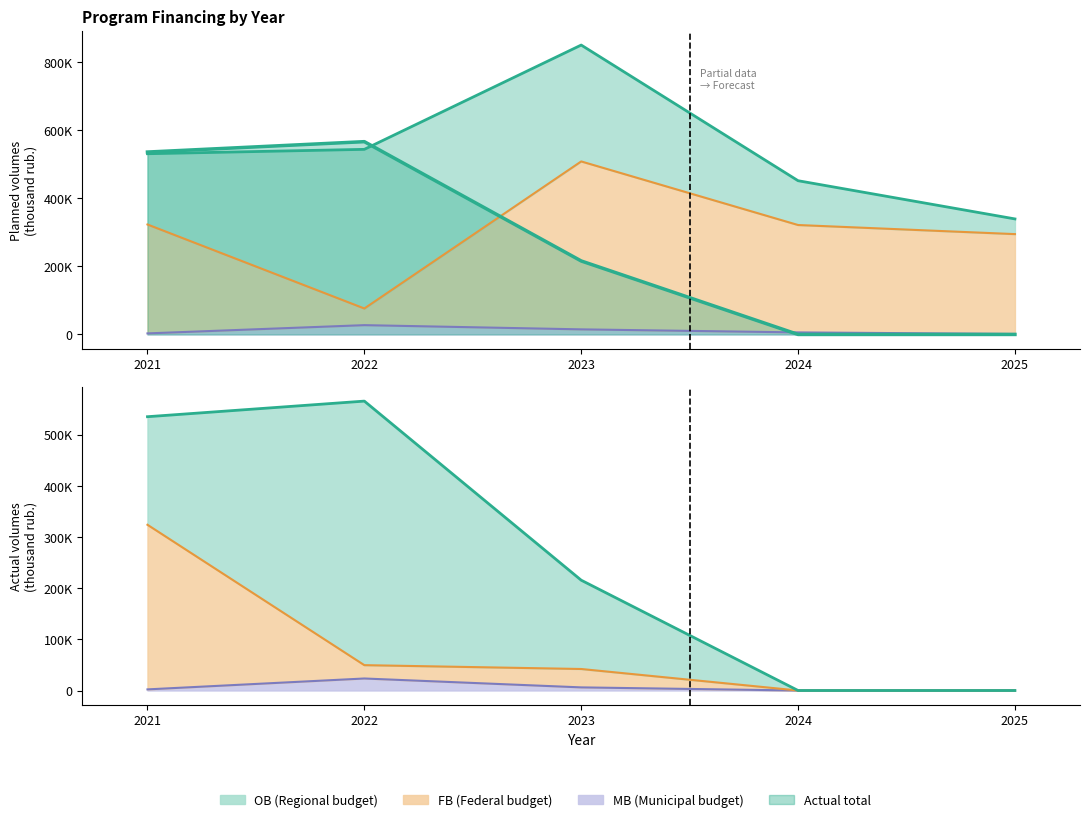

Between 2025 and 2023, which is larger?

2023